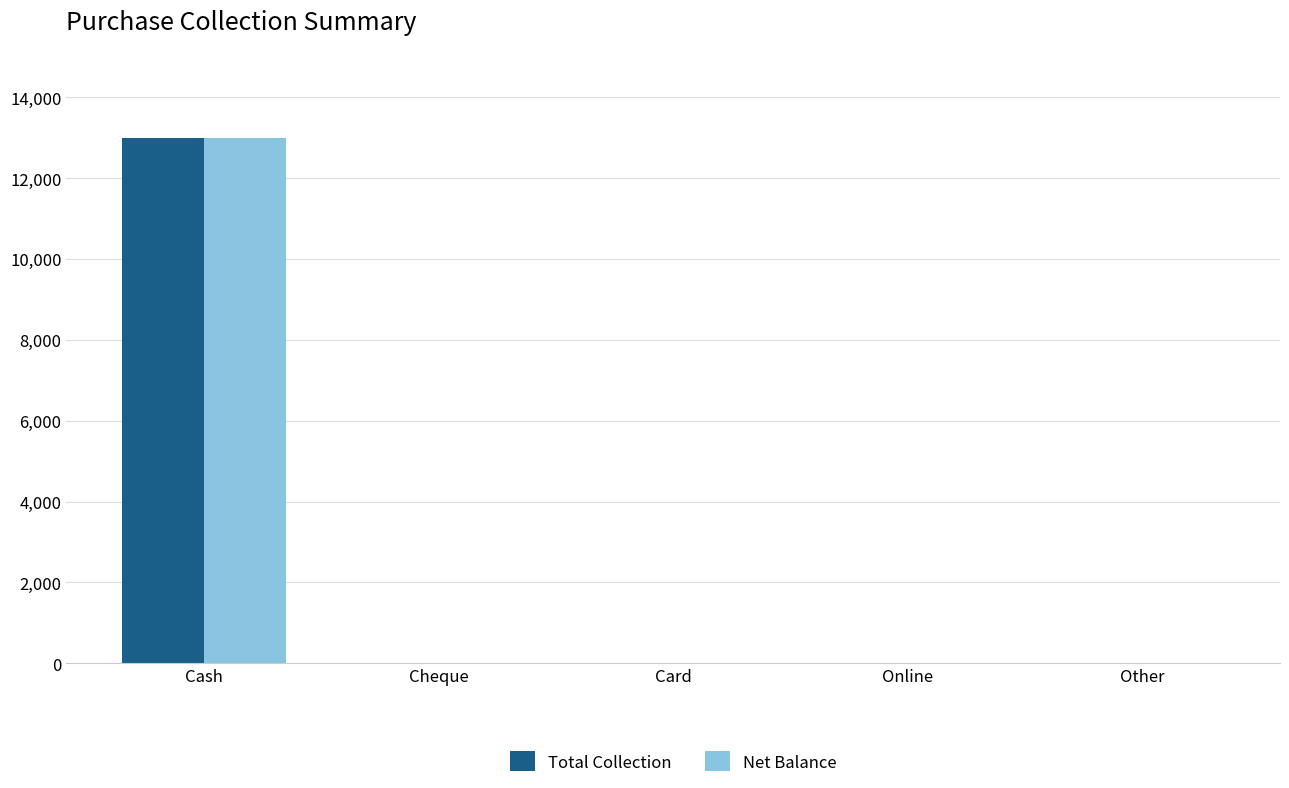

What is the greatest value displayed?

13000